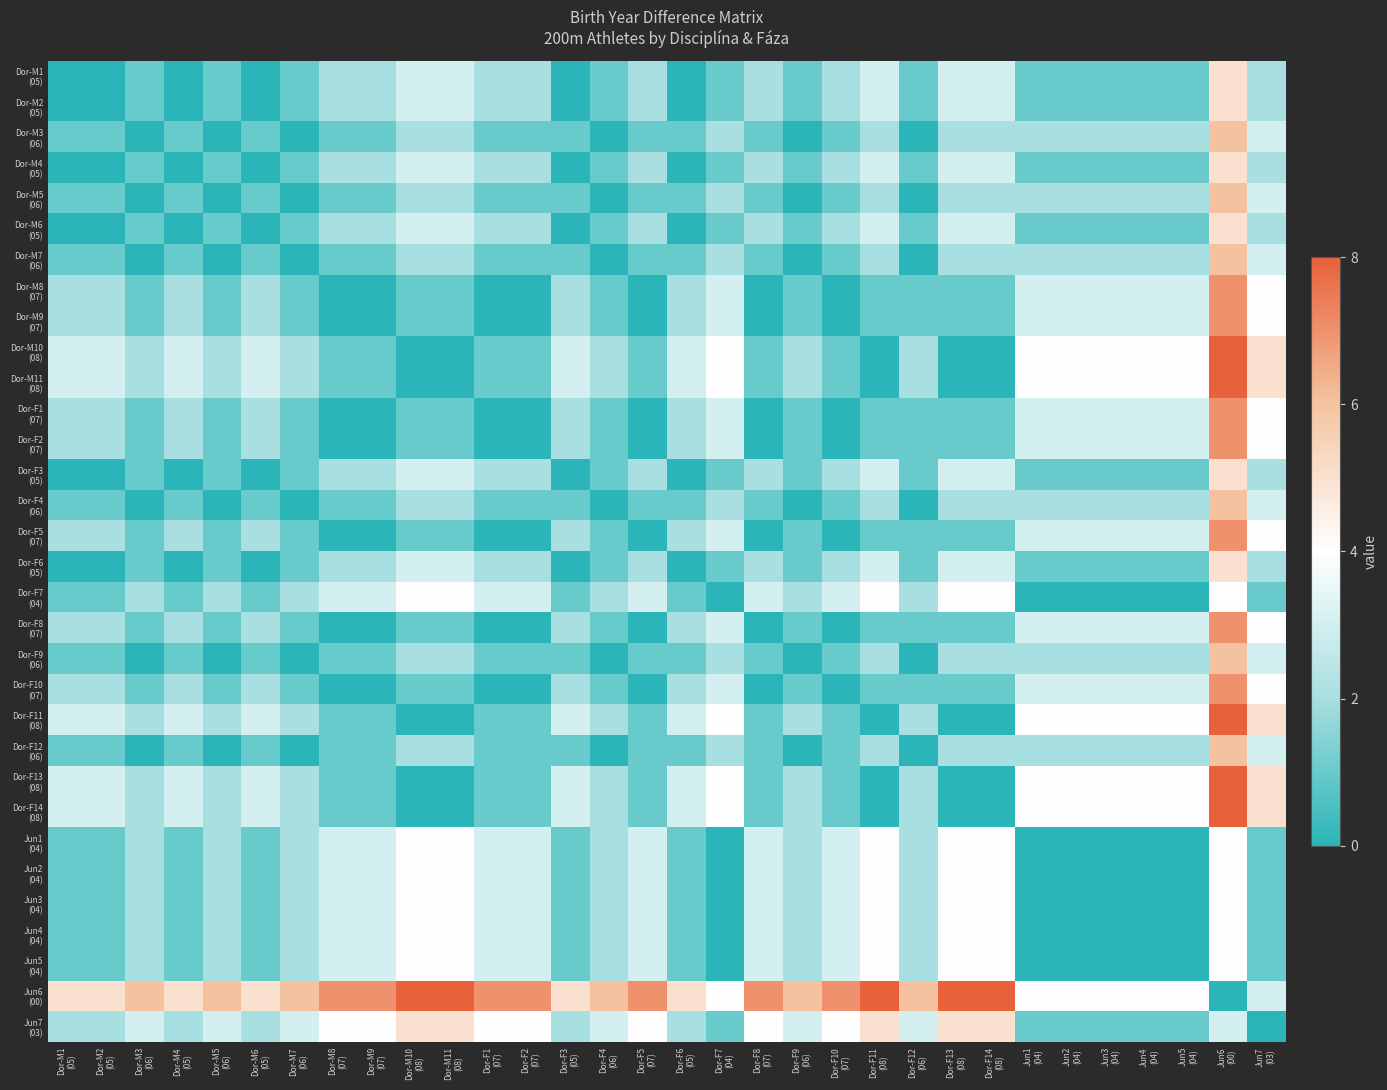

What is the spread (max minus min) of values at Jun4
(04)?

4